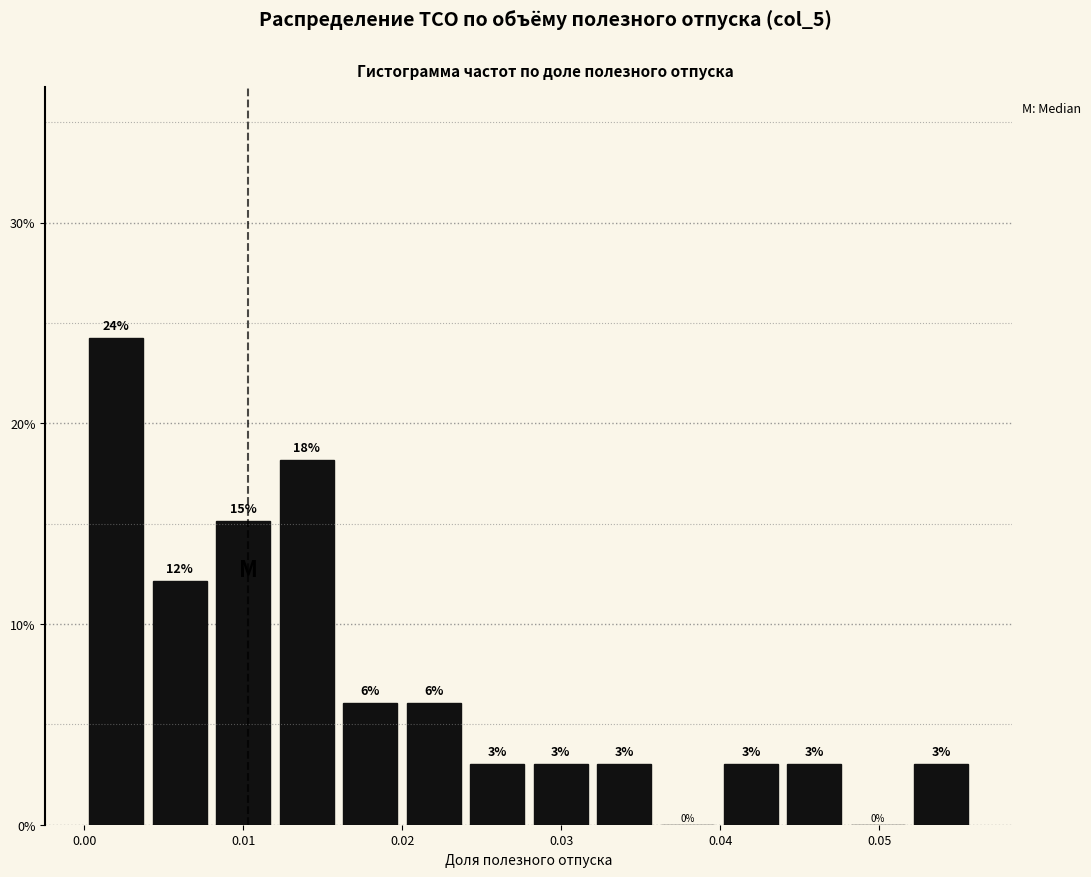

Read against the x-axis, roughly where is the centre of the tallest bar?

0.002